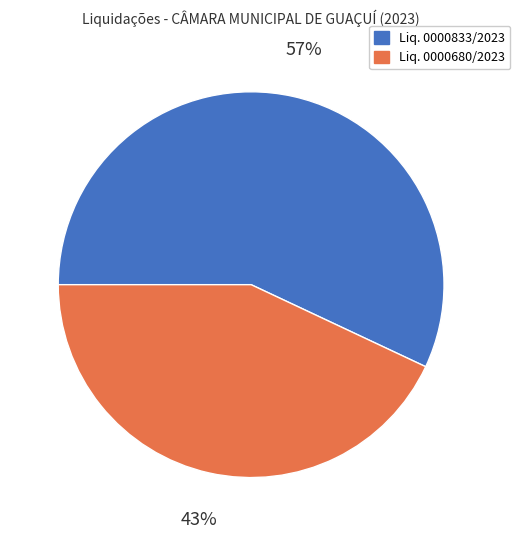

Which has a higher value, Liq. 0000680/2023 or Liq. 0000833/2023?

Liq. 0000833/2023